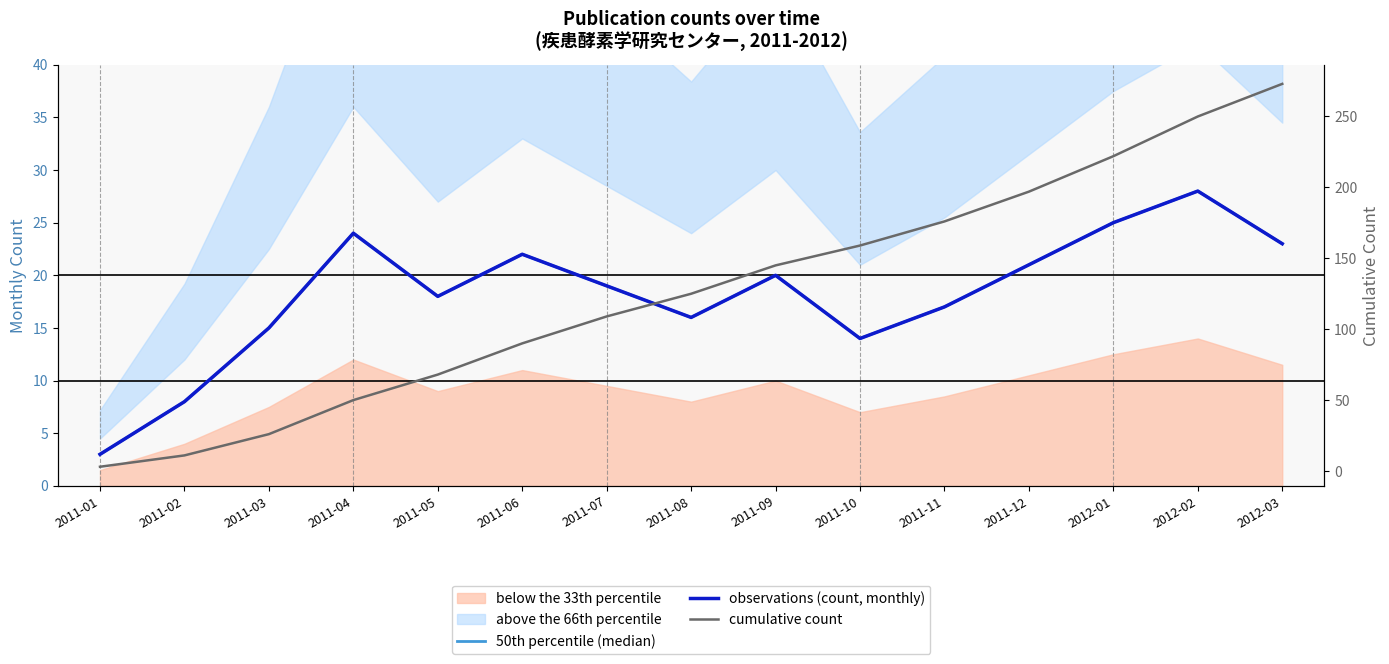

What is the average value of the cumulative count series?

127